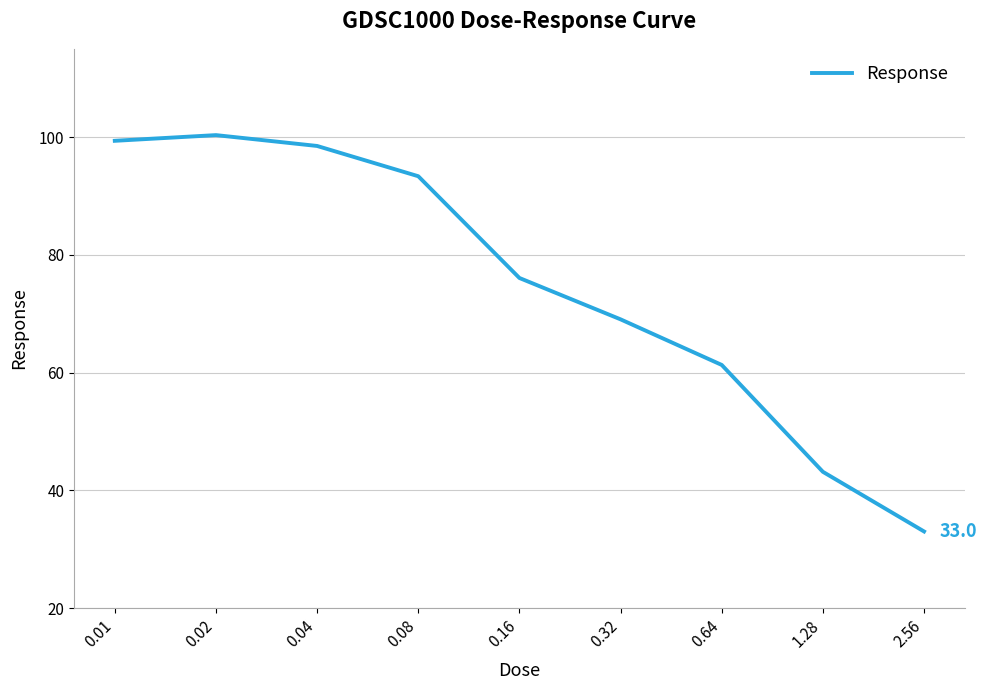

Reading right to left, extract all data points from this chart.

33.0	43.1	61.3	69.0	76.1	93.4	98.5	100.3	99.4